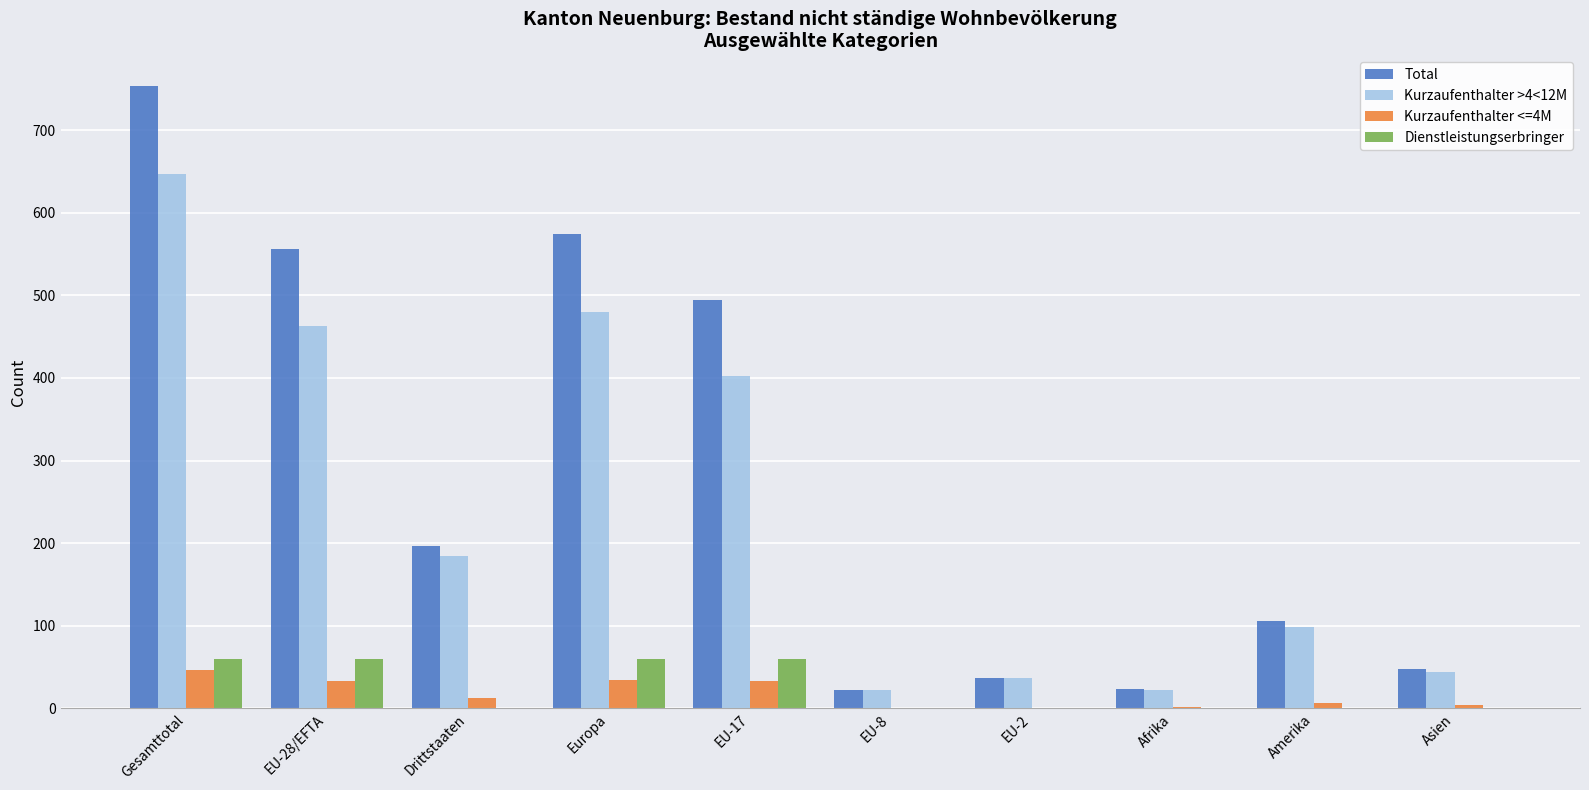

At which category does the chart reach its peak across all series?

Gesamttotal